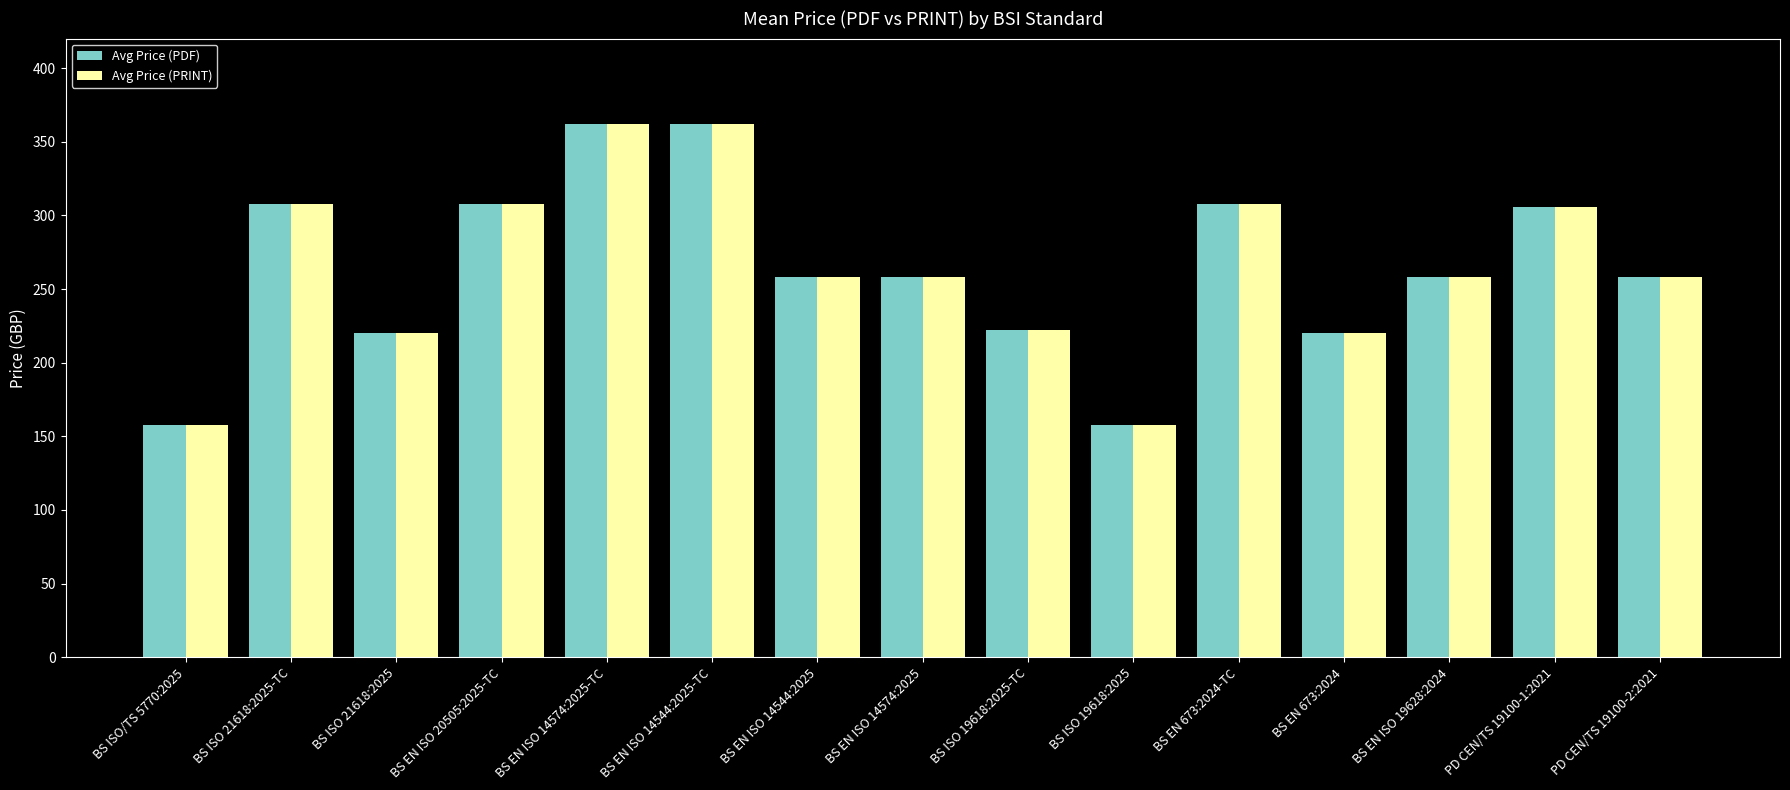

Count the number of data series in this chart.

2